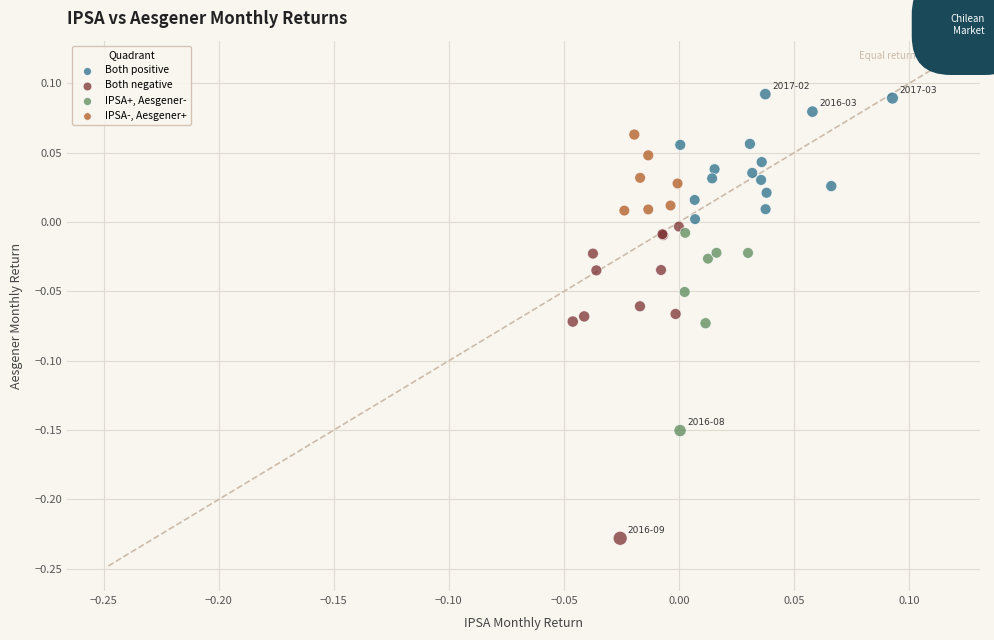

Which series reaches the minimum Y coordinate?

Both negative